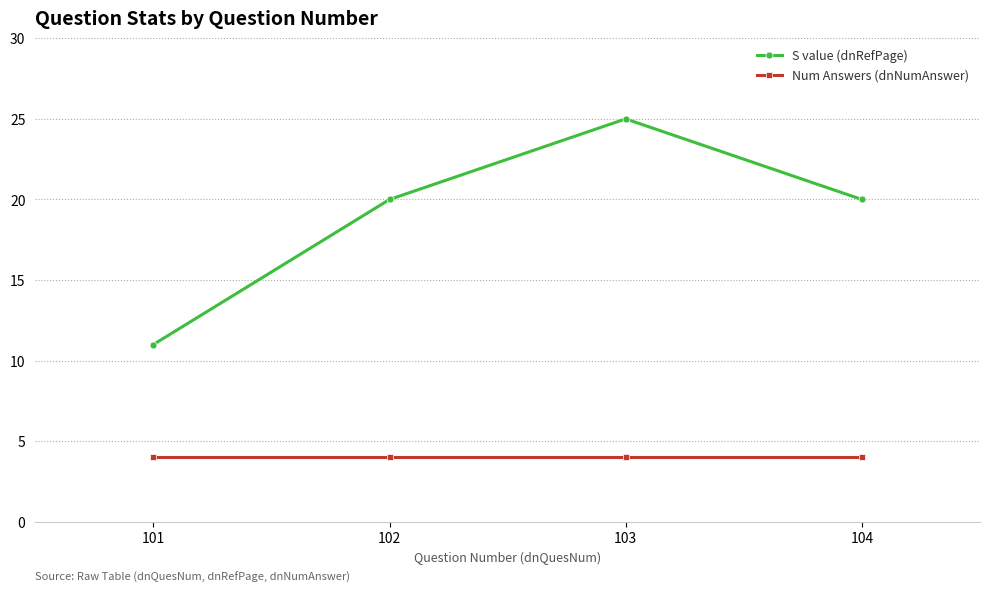

List the series in order of their overall mean, lowest first.

Num Answers (dnNumAnswer), S value (dnRefPage)